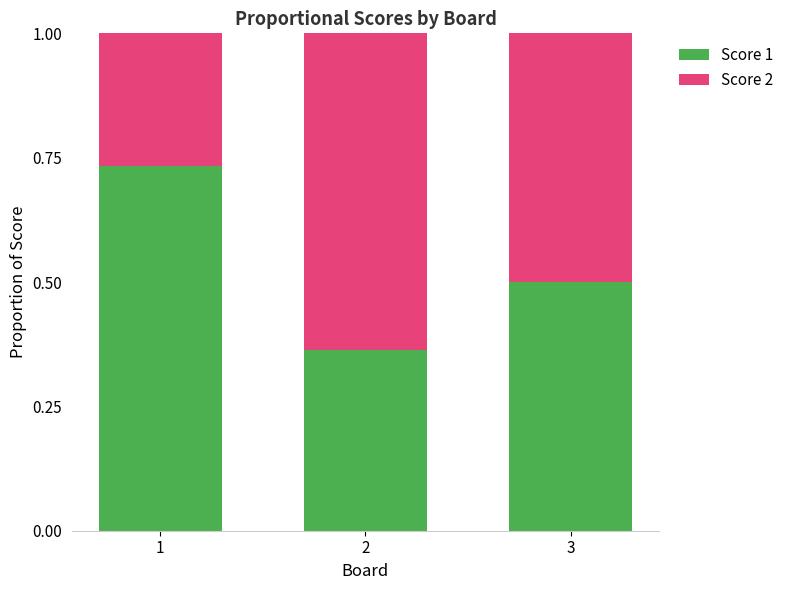

True or false: Score 1 has a value of 1.3 at 1.

False